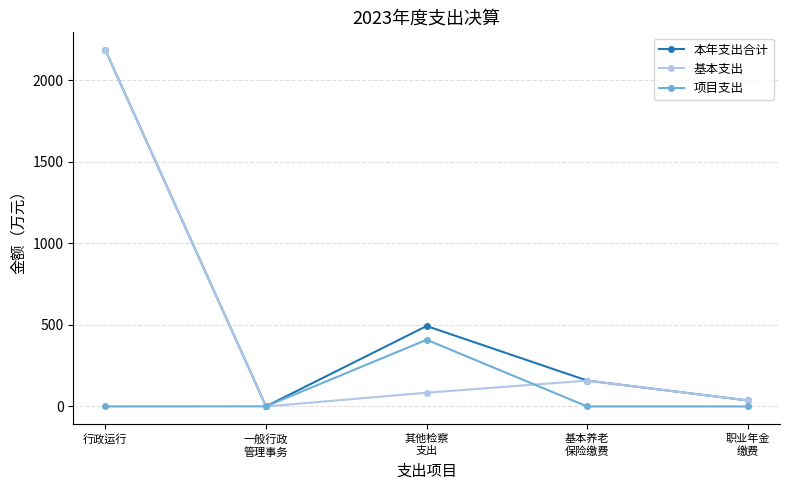

What is the label of the 5th point from the right?

行政运行